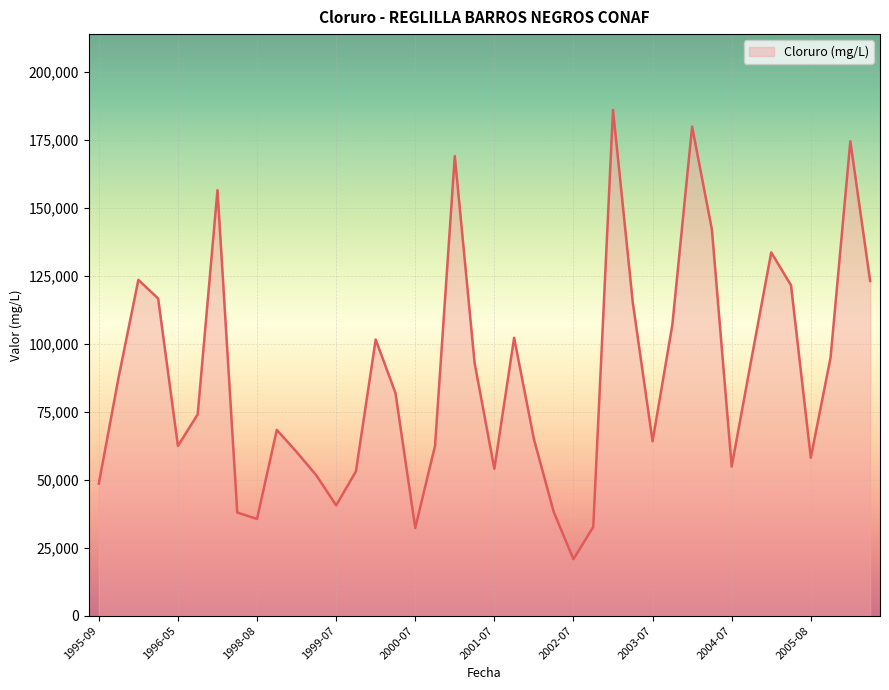

What is the difference between the maximum and minimum values?

165348.0